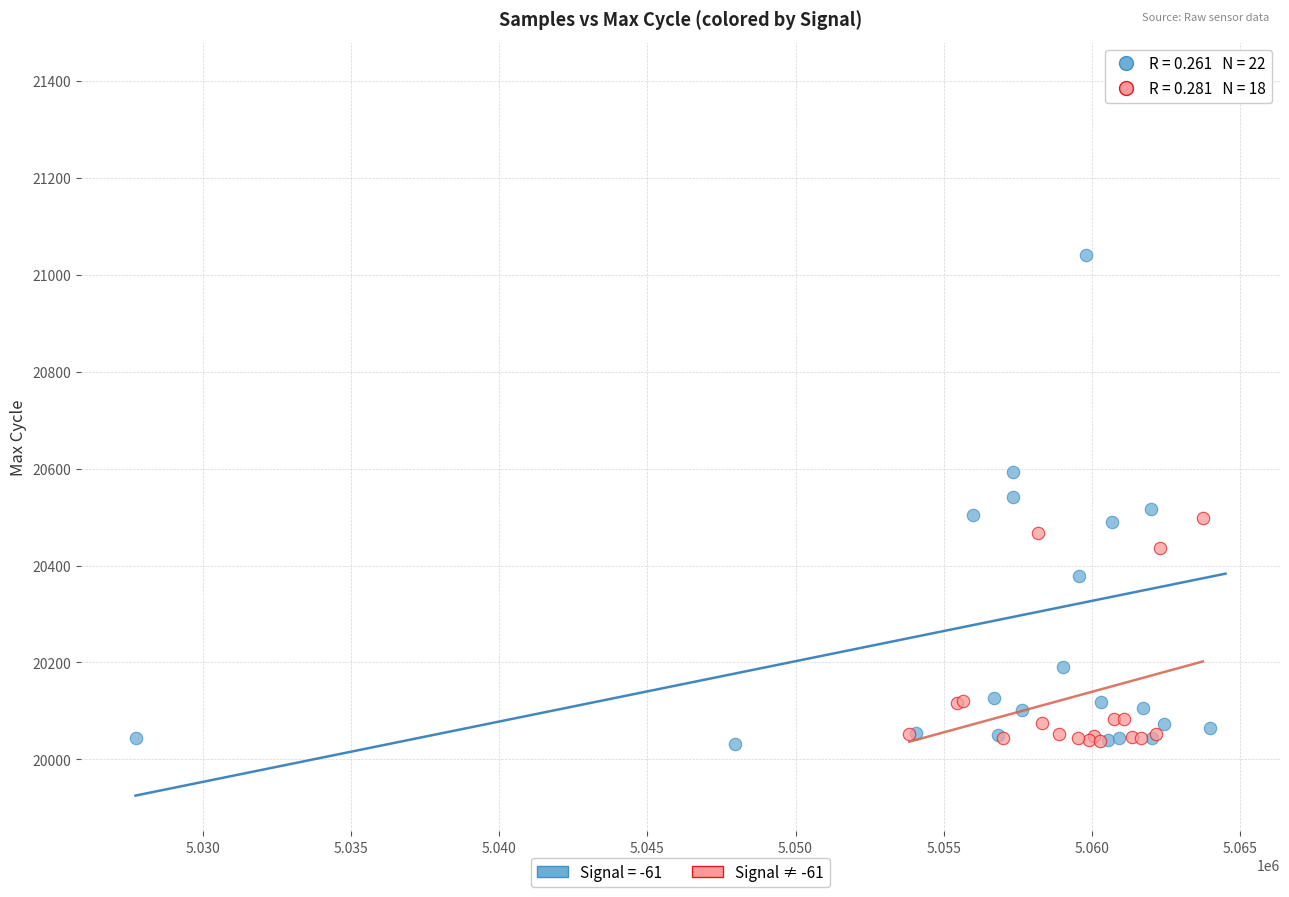

Which series reaches the maximum Y coordinate?

Signal = -61